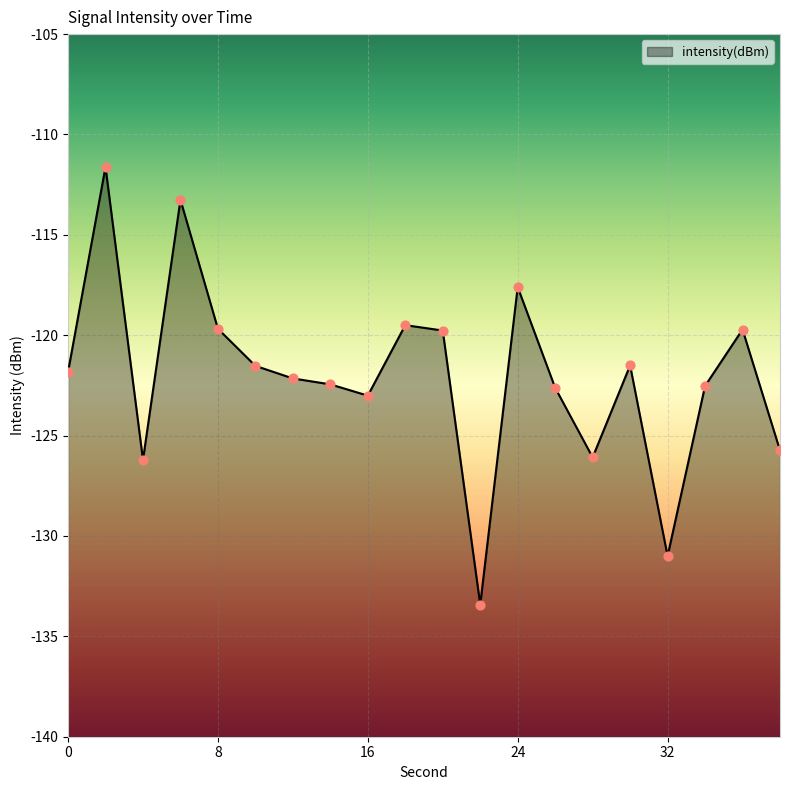

What is the change in value from 14 to 22?

-11.0